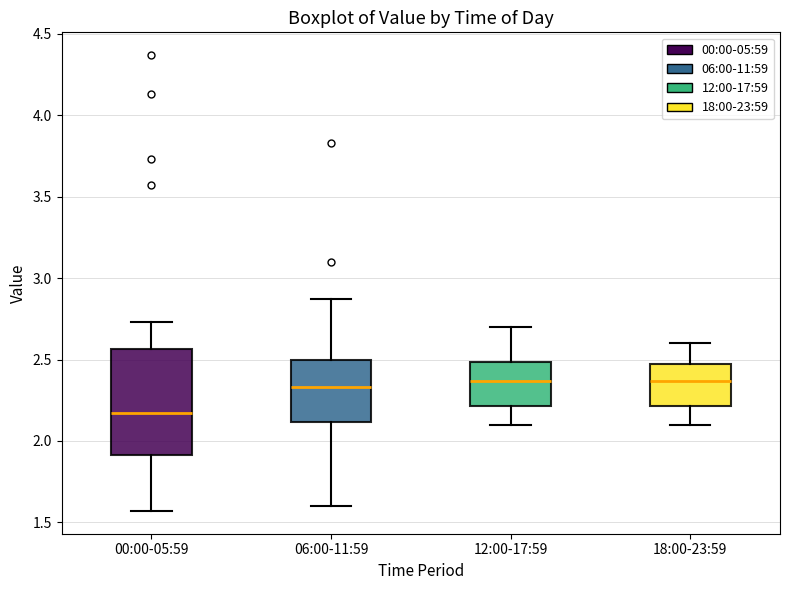

Comparing the boxes themselves (not the whiskers), which one is the tallest?

00:00-05:59